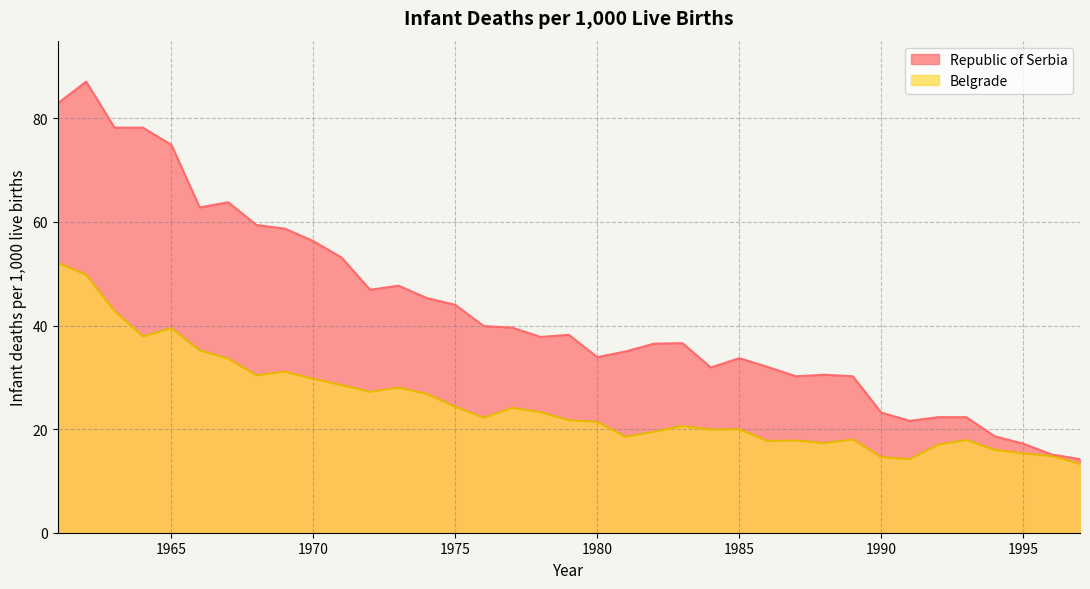

What is the sum of the Belgrade values at 1963 and 1961?

94.9